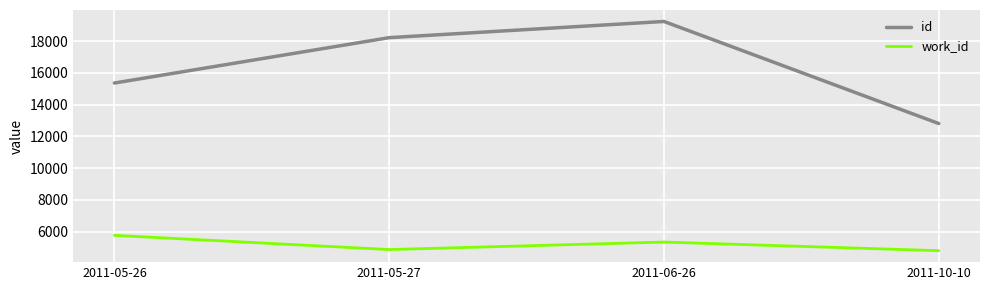

The id series shows 15362 at 2011-05-26. True or false?

True